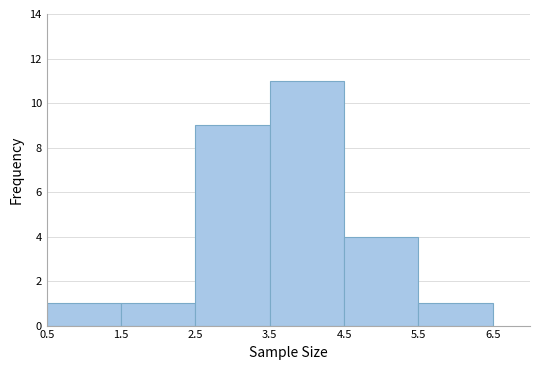

How tall is the bar that spans 5.5 to 6.5 on the x-axis? The values are not printed on the chart, so give them approximately, as read against the axis.

1